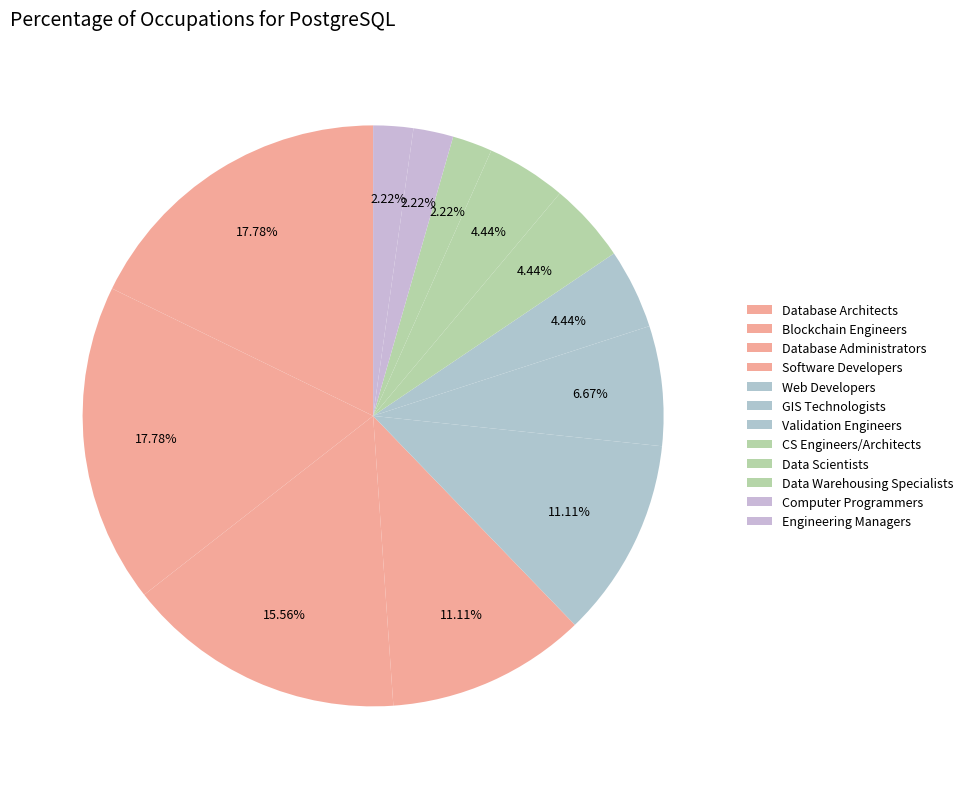

Which slice is the smallest?

Data Warehousing Specialists